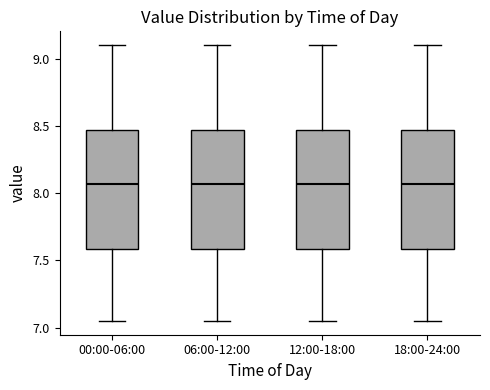

Reading left to right, transcribe this box plot: for each box, give where its median line is, the range the box spans, and where its two whiskers end, as read against the y-axis. The values are not printed on the chart, so give them approximately, as read against the axis.

00:00-06:00: median 8.05, box 7.60 to 8.45, whiskers 7.05 to 9.10
06:00-12:00: median 8.05, box 7.60 to 8.45, whiskers 7.05 to 9.10
12:00-18:00: median 8.05, box 7.60 to 8.45, whiskers 7.05 to 9.10
18:00-24:00: median 8.05, box 7.60 to 8.45, whiskers 7.05 to 9.10